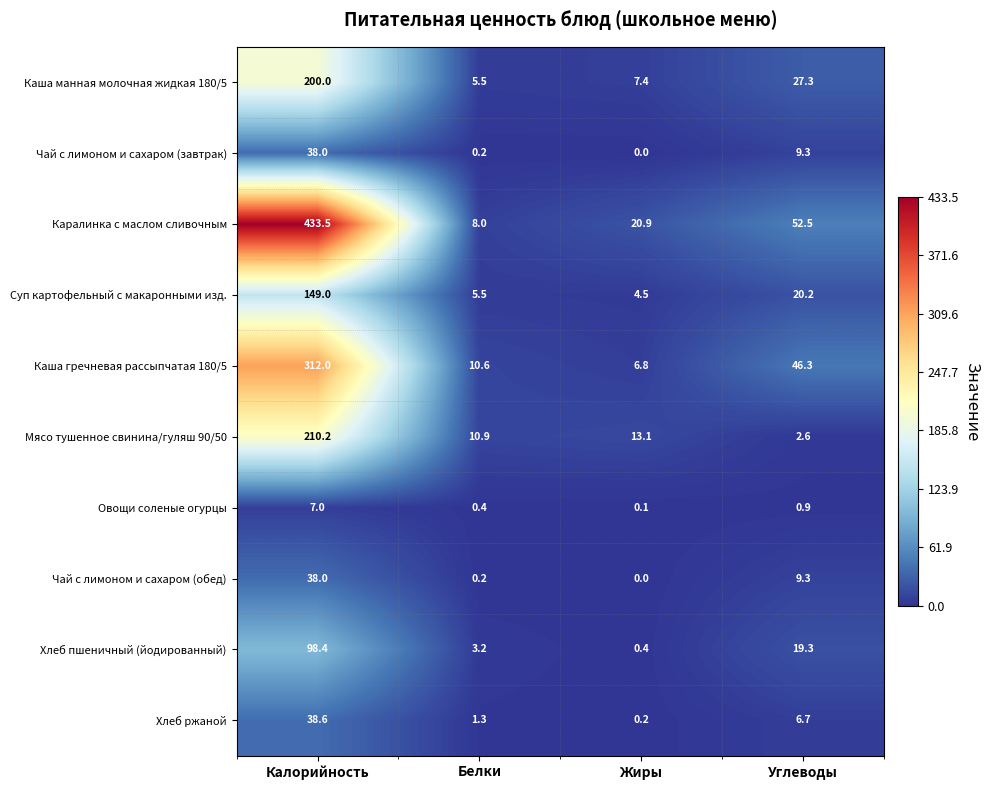

At which category is the sum across all series the highest?

Калорийность